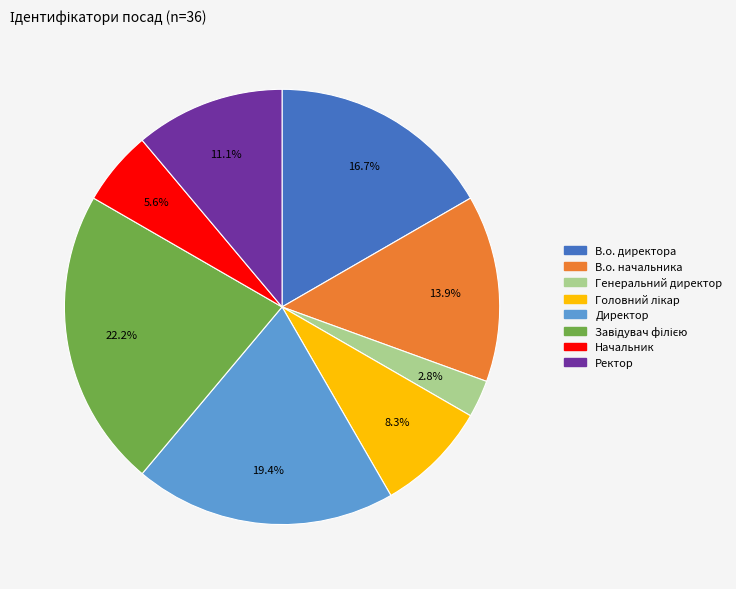

Is Начальник the majority of the pie?

No